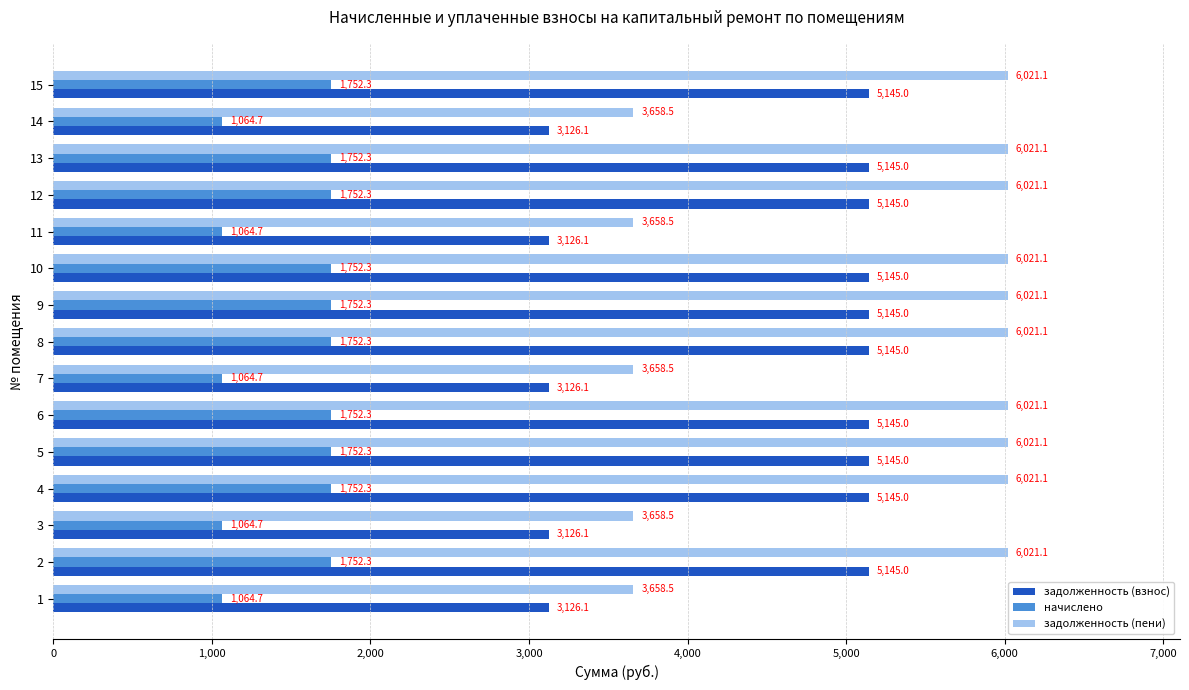

Which series has the largest total across all categories?

задолженность (пени)